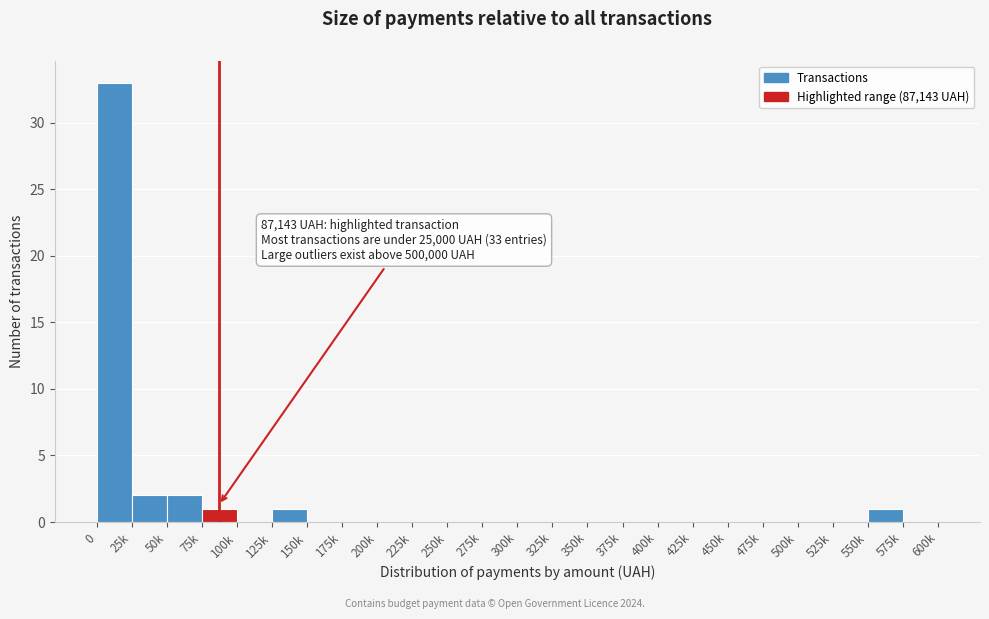

Reading left to right, list all the values displayed in this chart.

0=33	25k=2	50k=2	75k=1	100k=0	125k=1	150k=0	175k=0	200k=0	225k=0	250k=0	275k=0	300k=0	325k=0	350k=0	375k=0	400k=0	425k=0	450k=0	475k=0	500k=0	525k=0	550k=1	575k=0